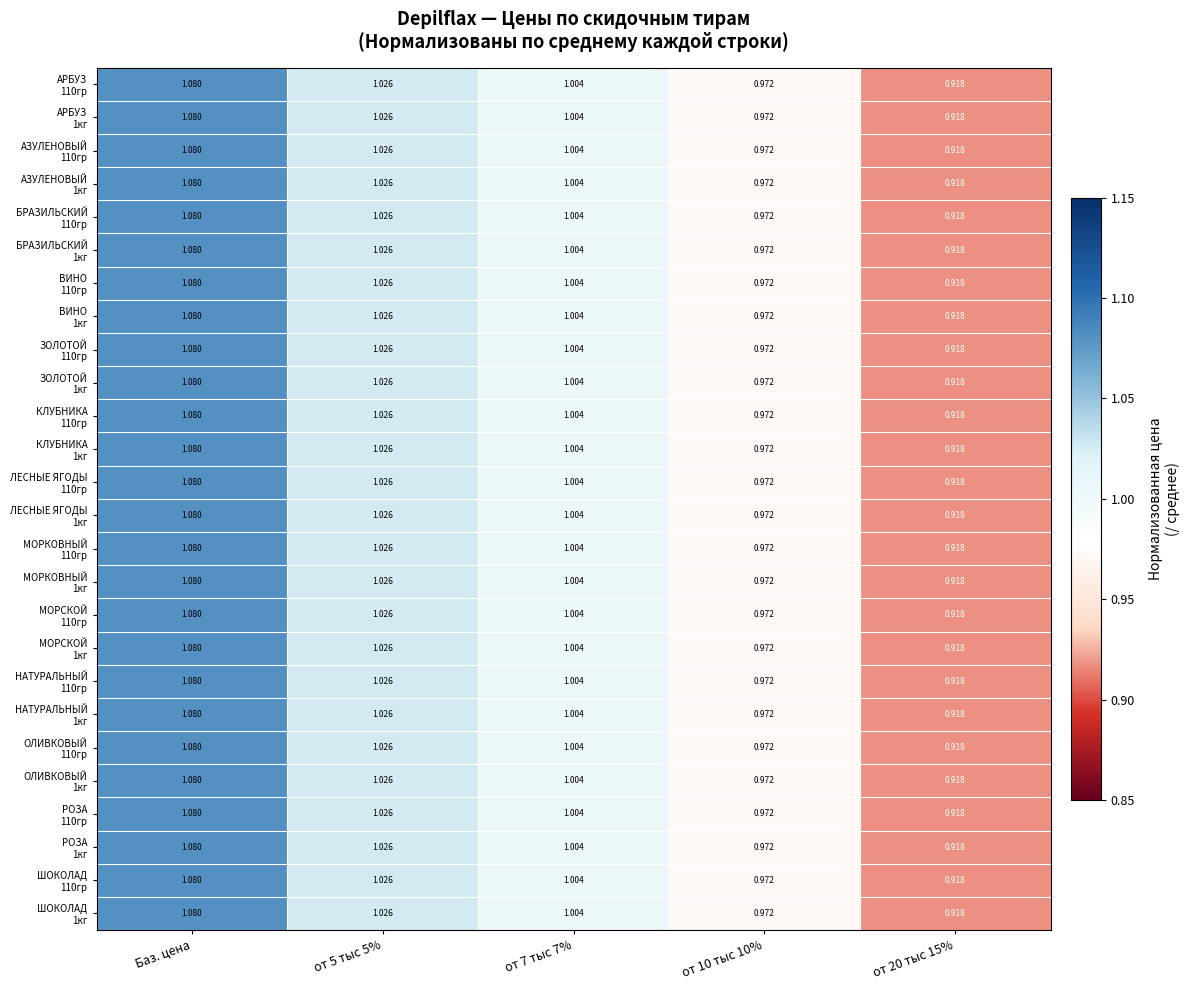

At which category is the sum across all series the highest?

Баз. цена